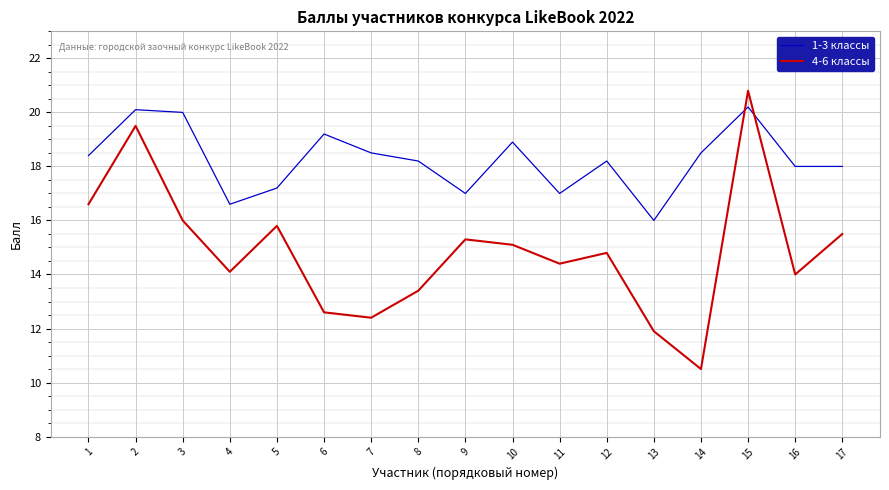

What is the difference between the highest and lowest values at 11?

2.6